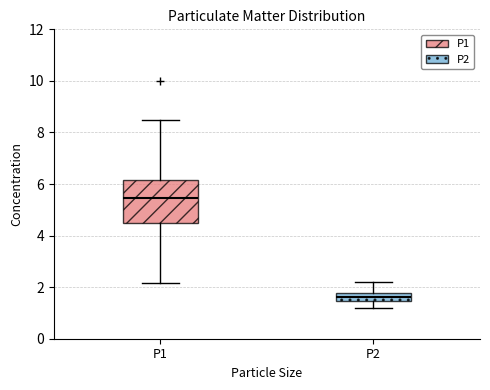

Which box has the highest median line?

P1